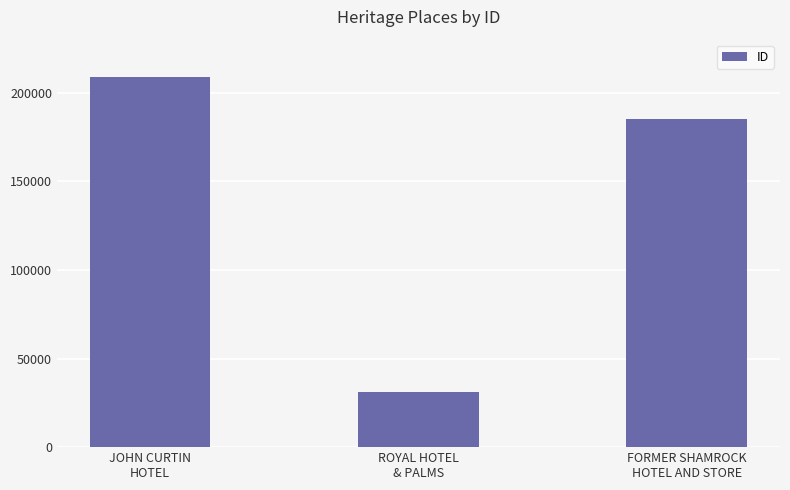

Which category has the highest value across all series?

JOHN CURTIN
HOTEL